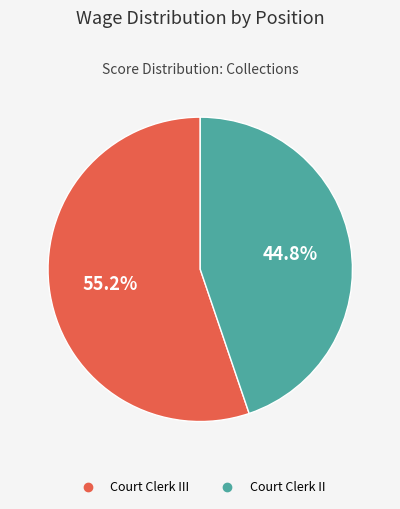

How many segments does this pie chart have?

2